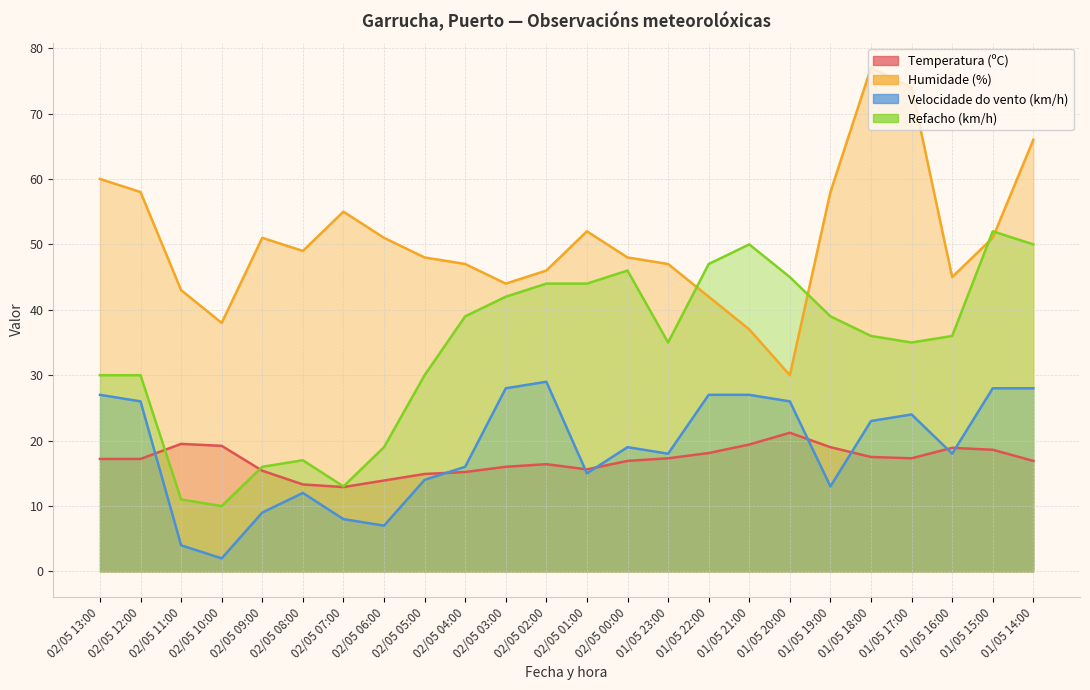

At which label does Humidade (%) first exceed 49?

02/05 13:00